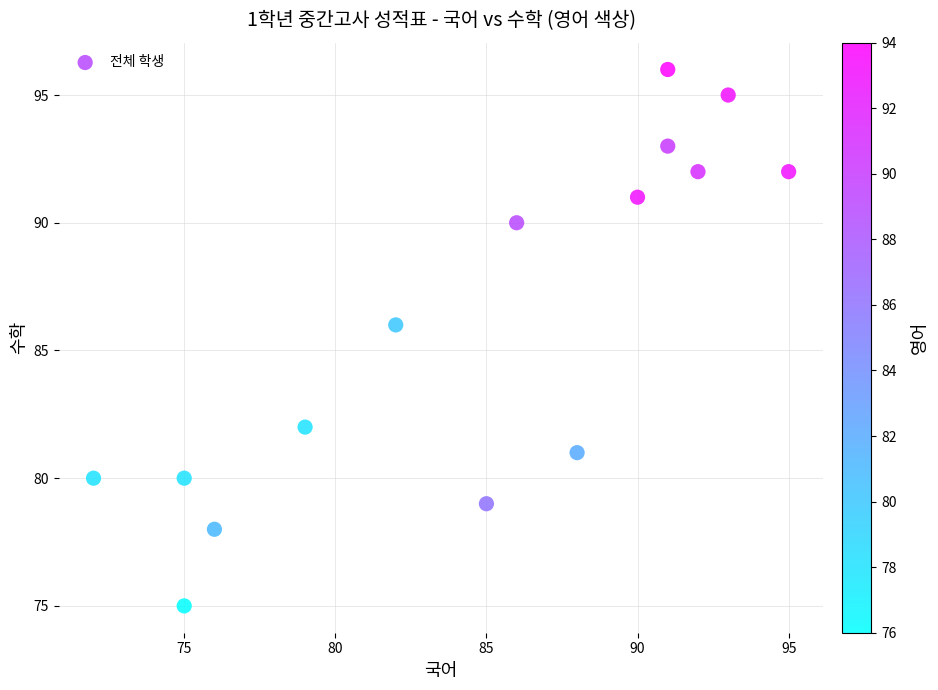

What is the range of Y values (max minus min)?

21